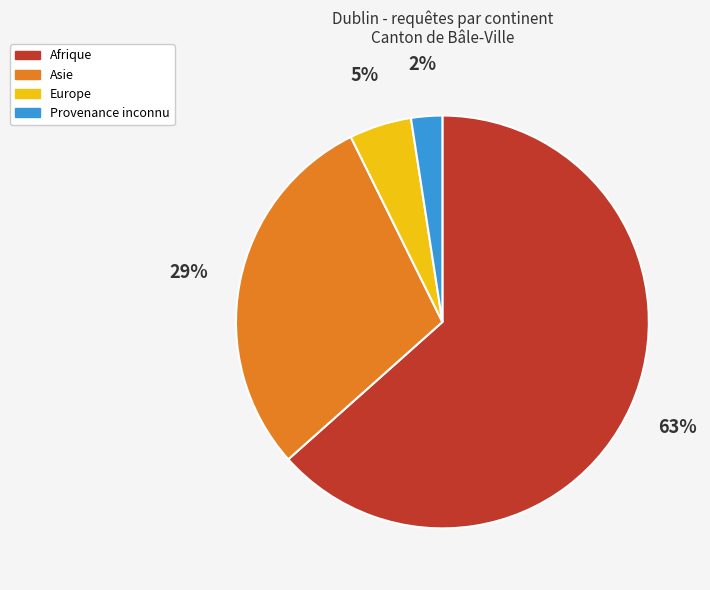

Approximately how many times larger is the value at Europe compared to Asie?

0.2